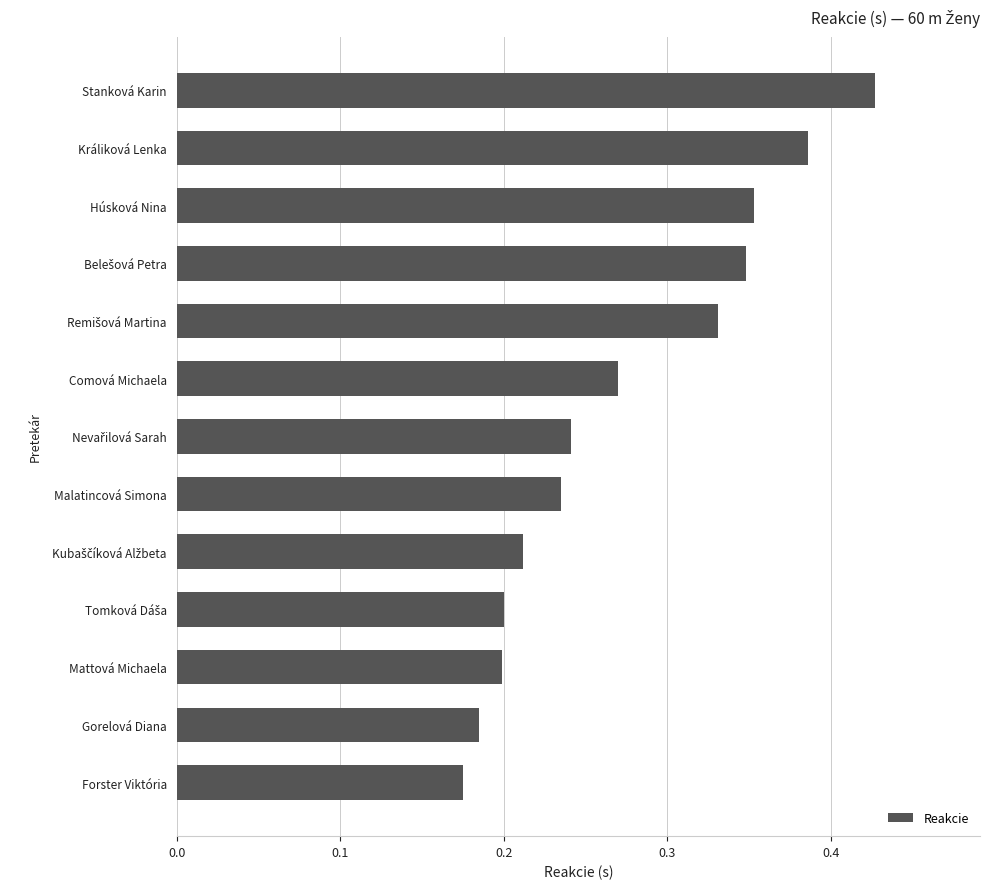

What is the sum of the values at Králiková Lenka and Stanková Karin?

0.8